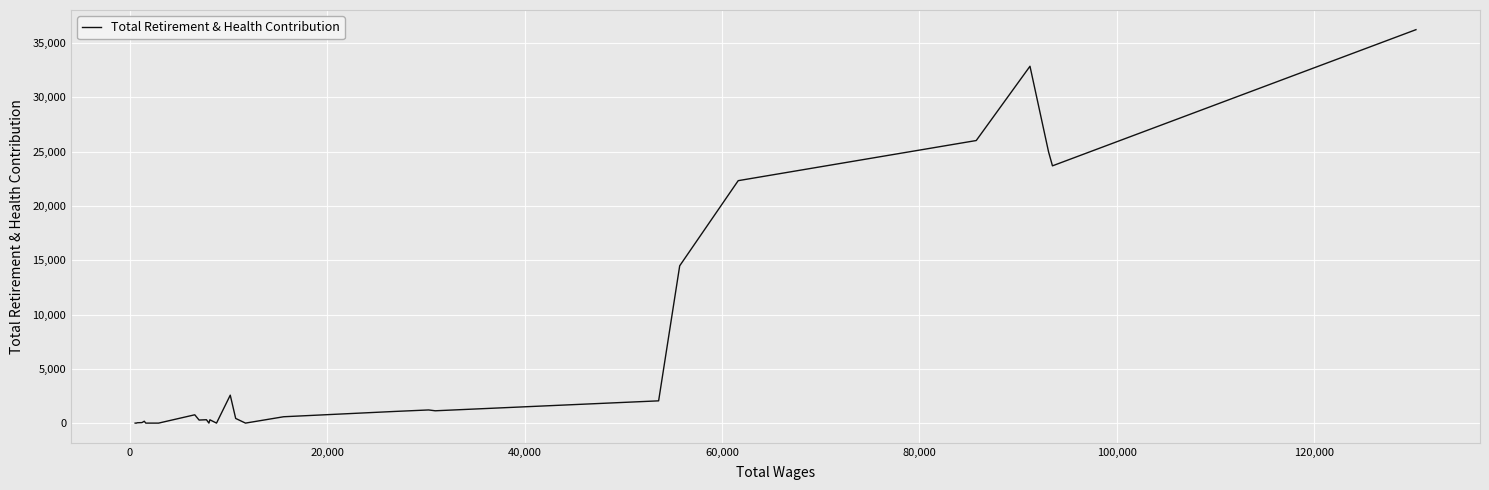

Does the chart display data point markers on the line(s)?

No